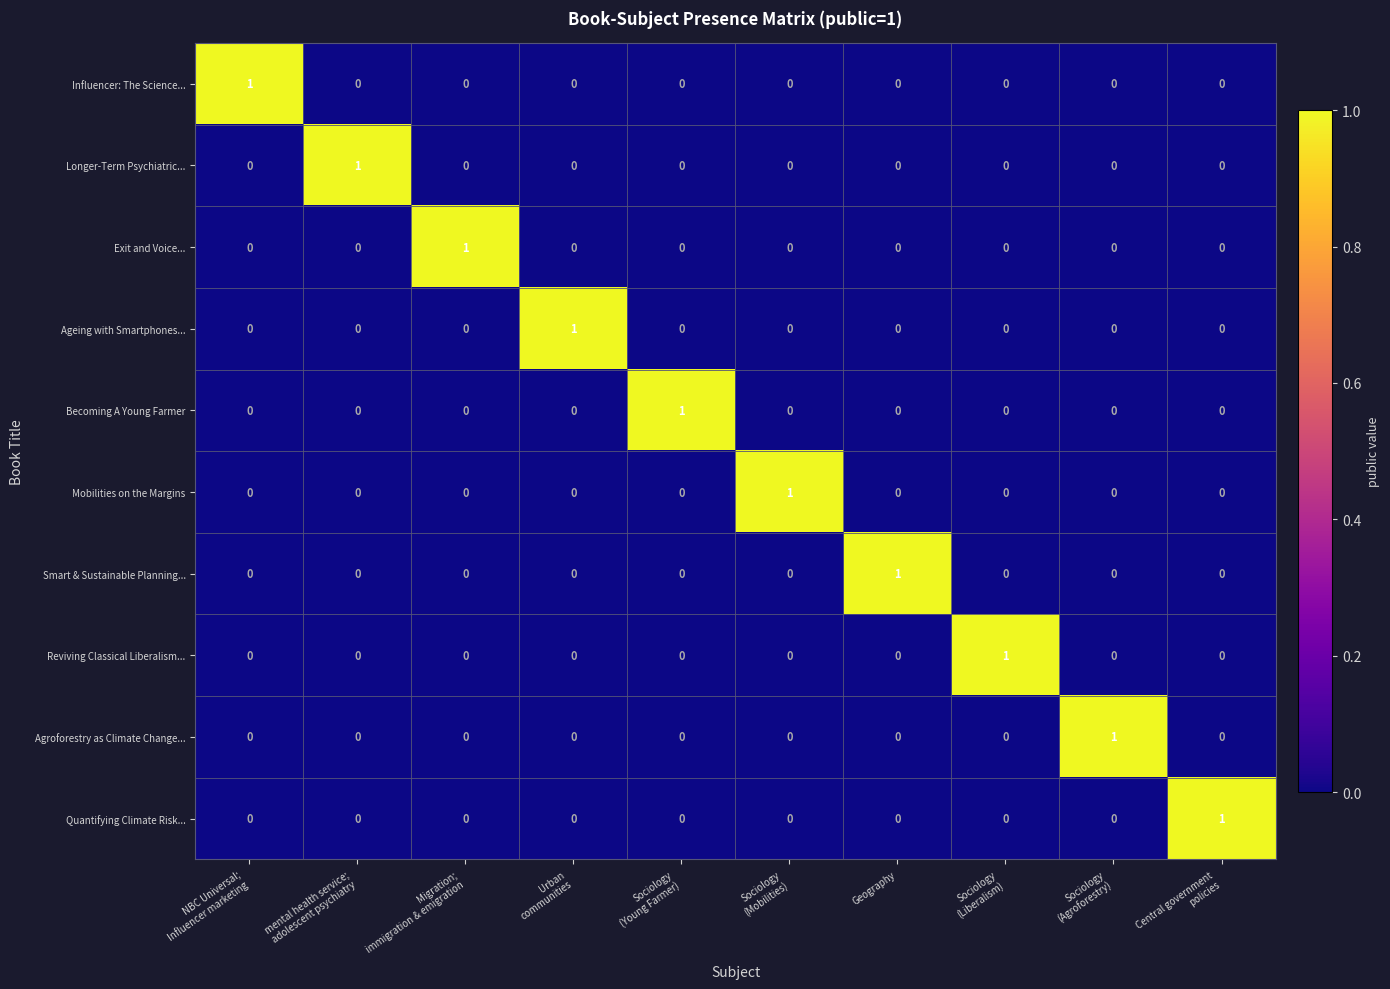

Count the number of categories in the chart.

10